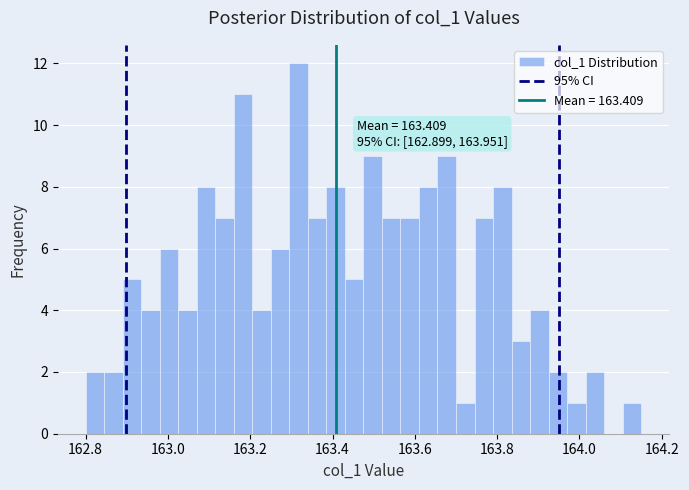

Around what value on the x-axis is the tallest bar? Give the approximate position of its centre, as read against the axis.

163.32